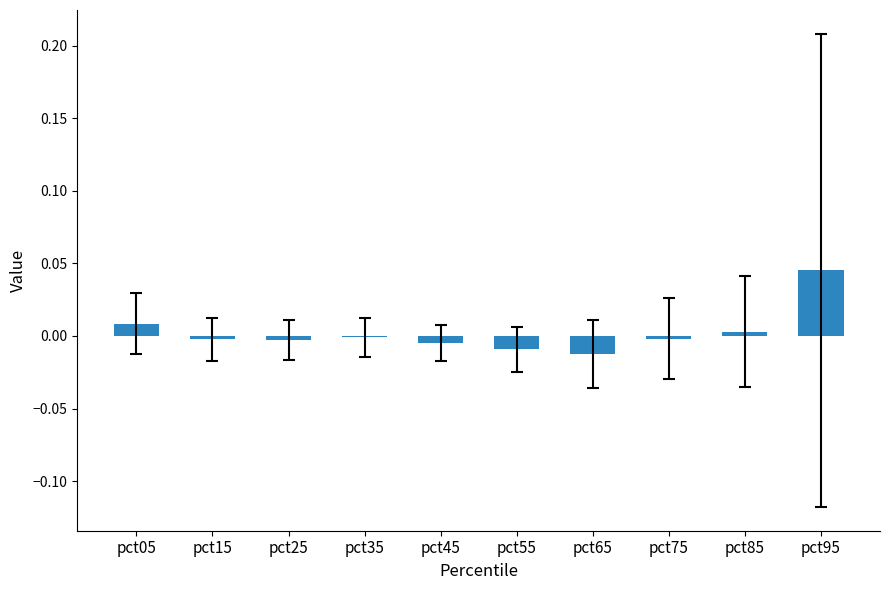

Which has a higher value, pct65 or pct95?

pct95